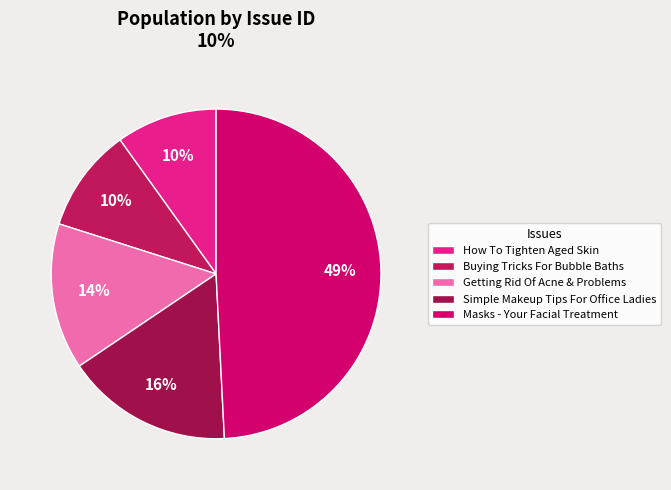

Rank the categories by value from lowest to highest.

How To Tighten Aged Skin any Other Faqs, Buying tricks For Bubble Baths, Getting Rid Of Acne any Other Problems, Simple Makeup Tips For Office Ladies, Masks - Your Facial Treatment